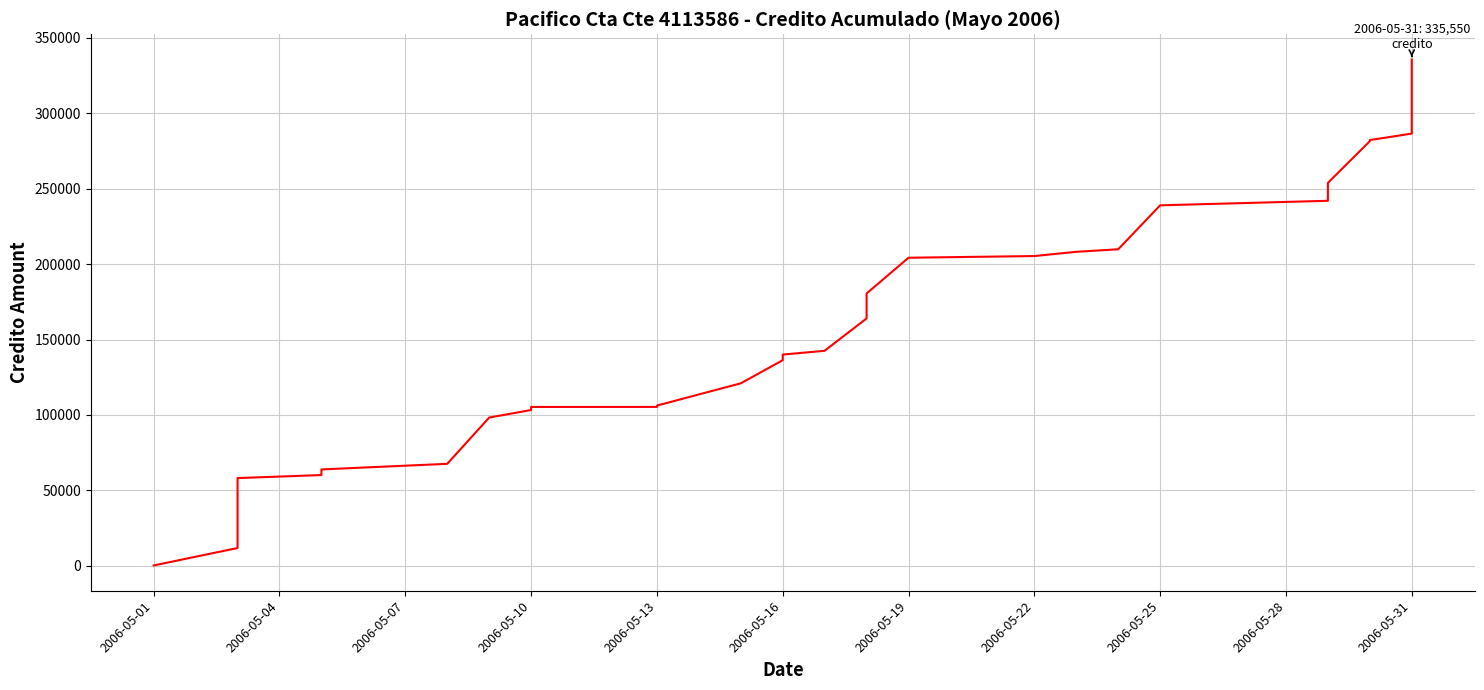

How many values exceed 136293?

20